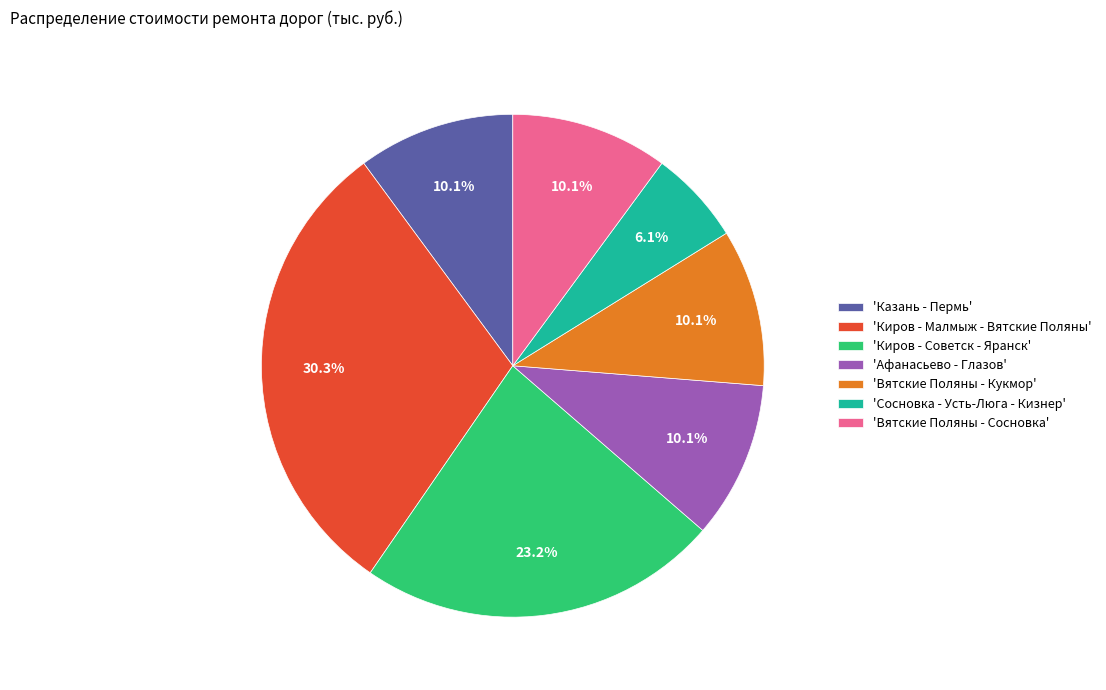

Is 'Сосновка - Усть-Люга - Кизнер' the majority of the pie?

No